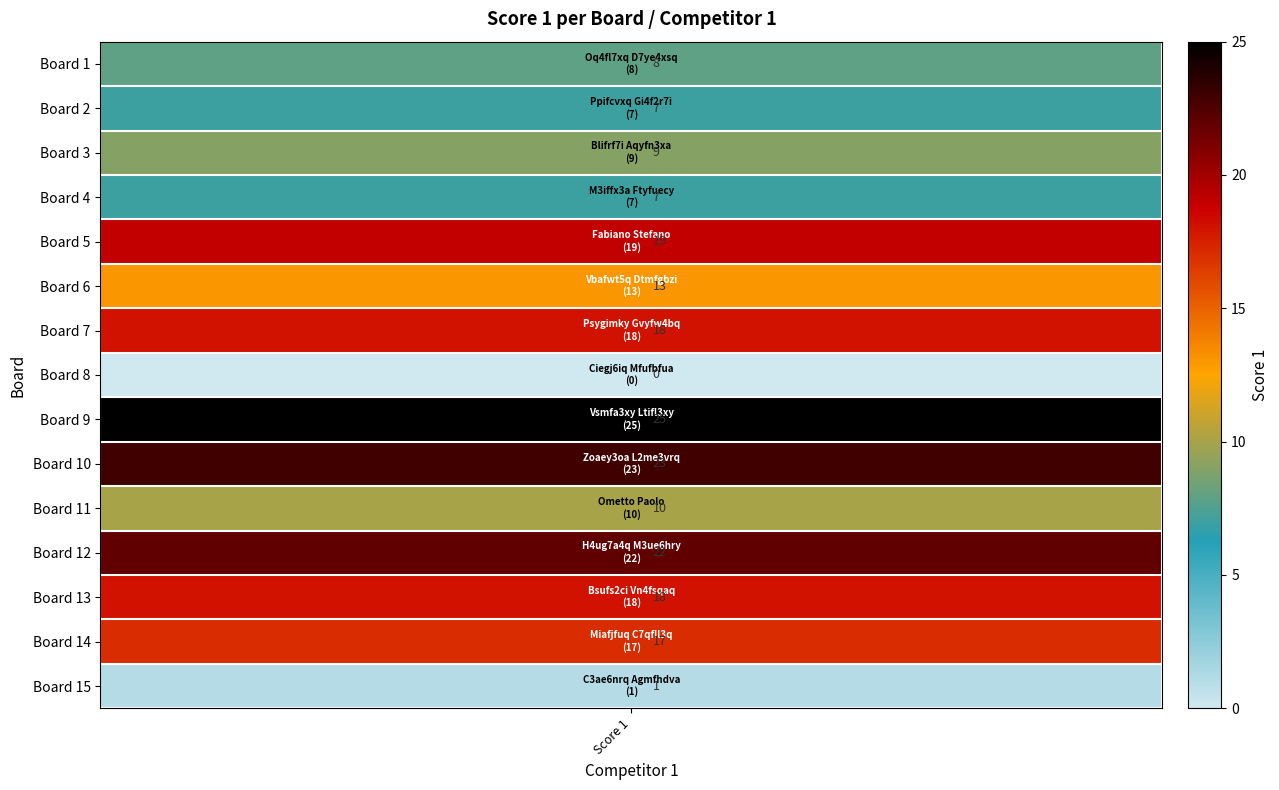

How many data points are above 13?

7